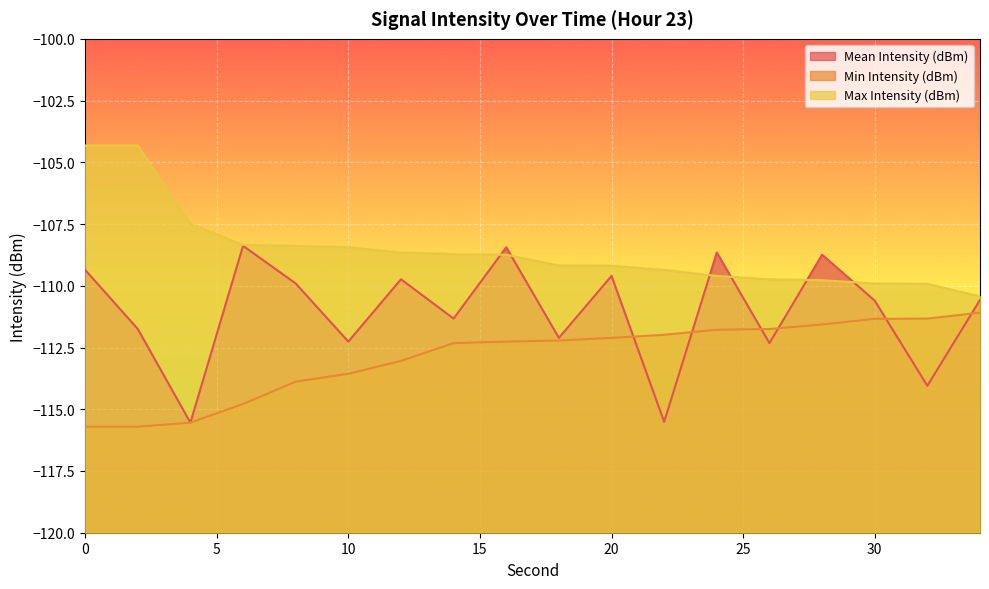

Rank the series by their average value, from highest to lowest.

Max Intensity (dBm), Mean Intensity (dBm), Min Intensity (dBm)